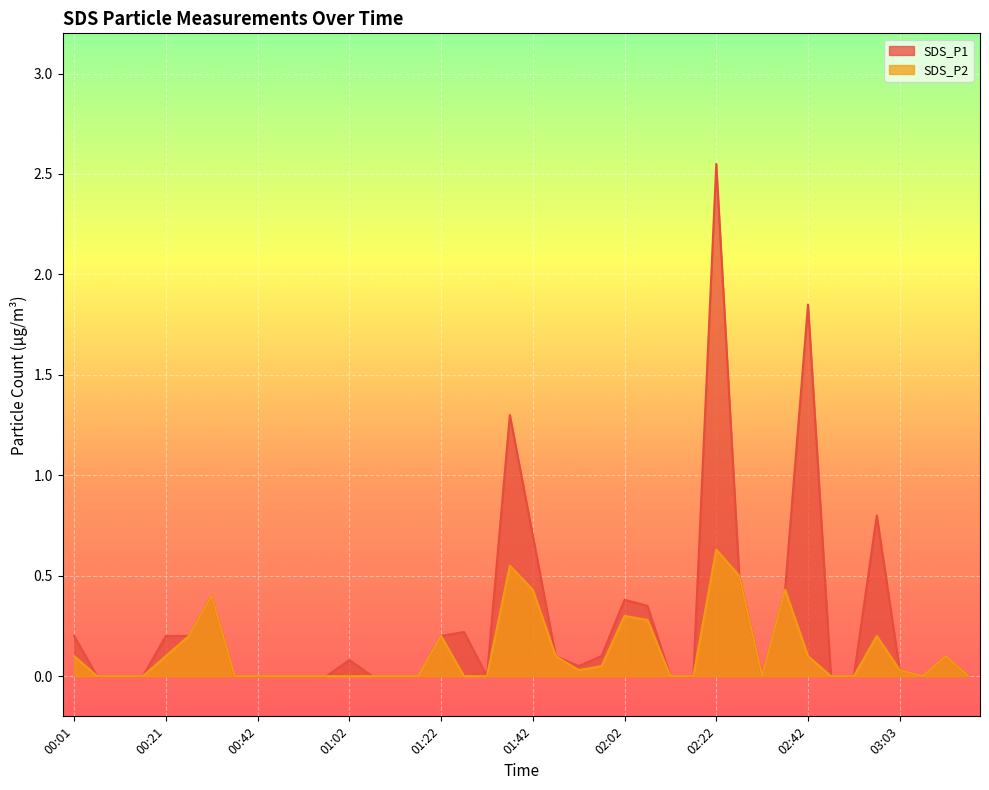

Does the chart display data point markers on the line(s)?

No